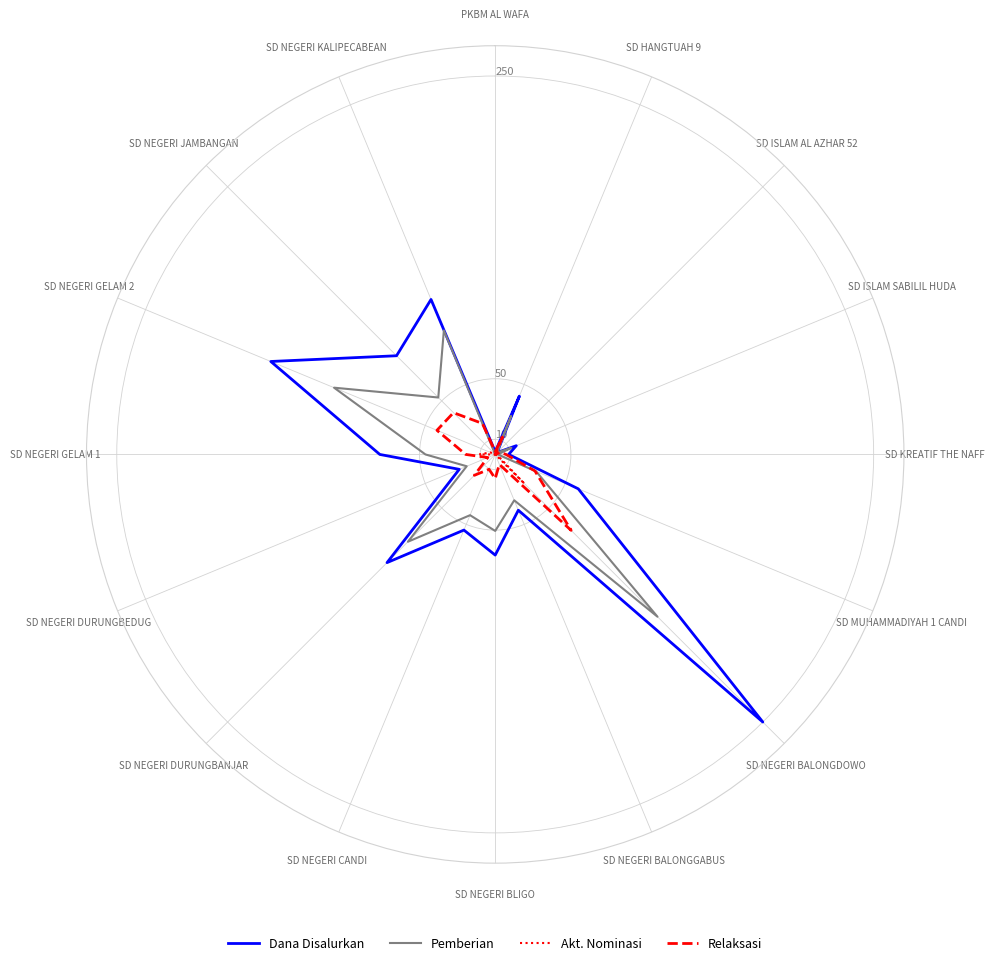

What is the difference between the Relaksasi values at SD NEGERI BALONGGABUS and SD NEGERI BALONGDOWO?

63.8